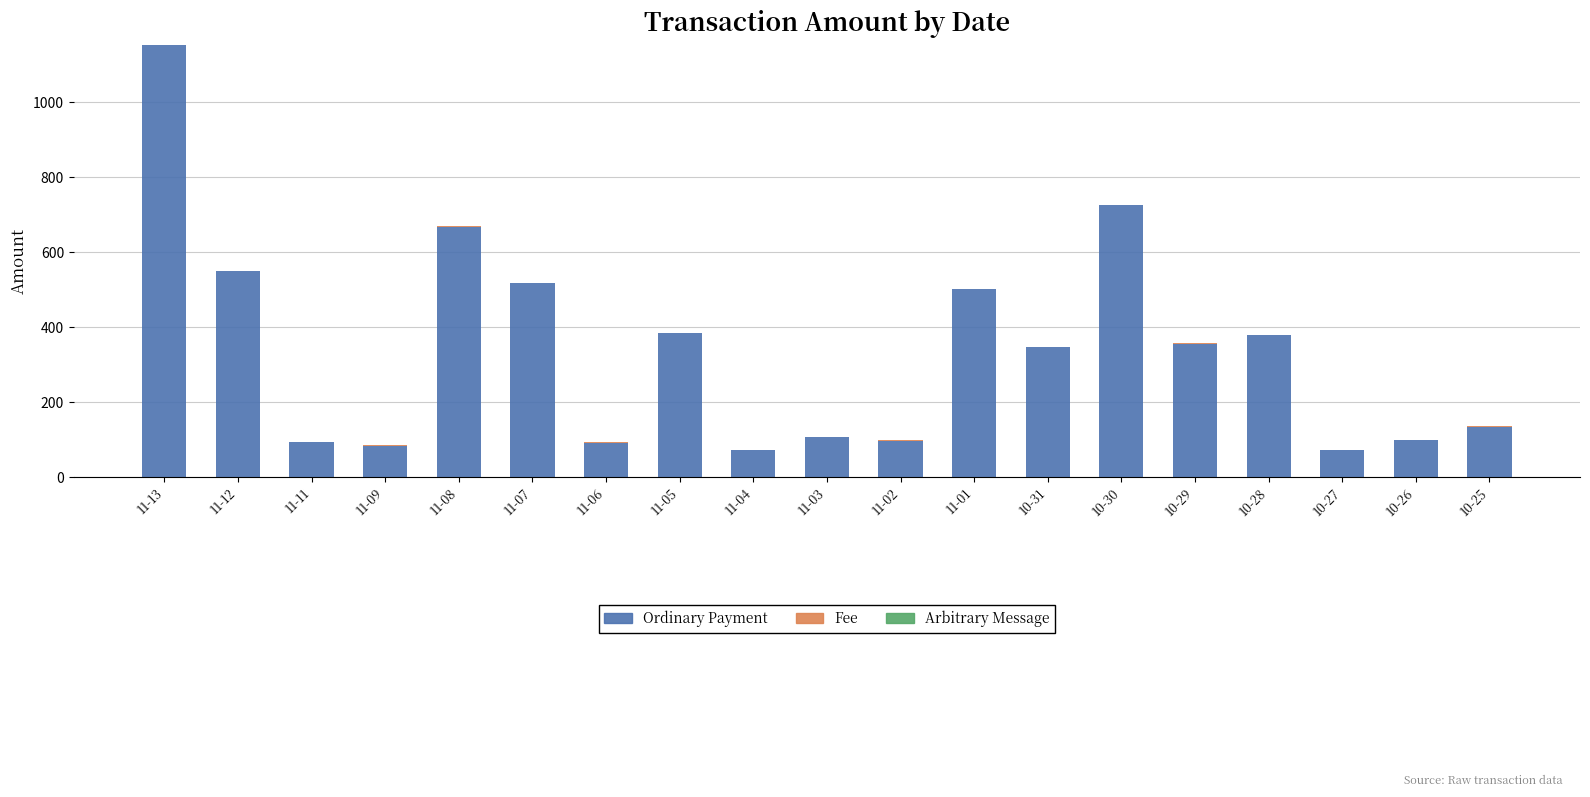

How many data points does each series have?

19